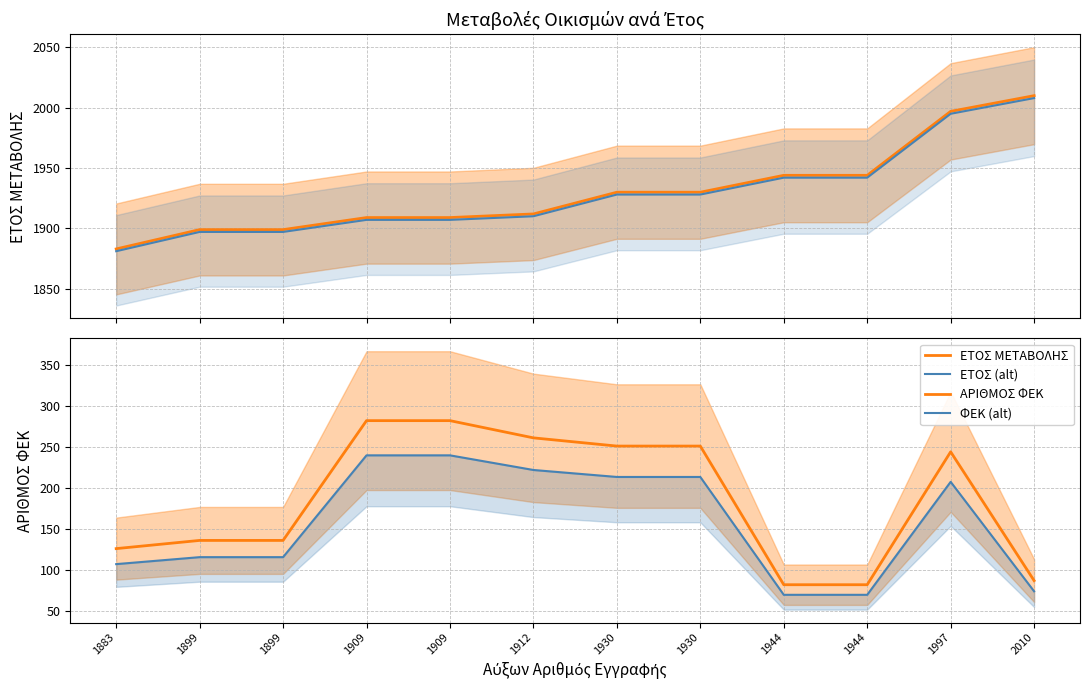

Is it true that ΦΕΚ (alt) equals 221.8 at 1912?

True